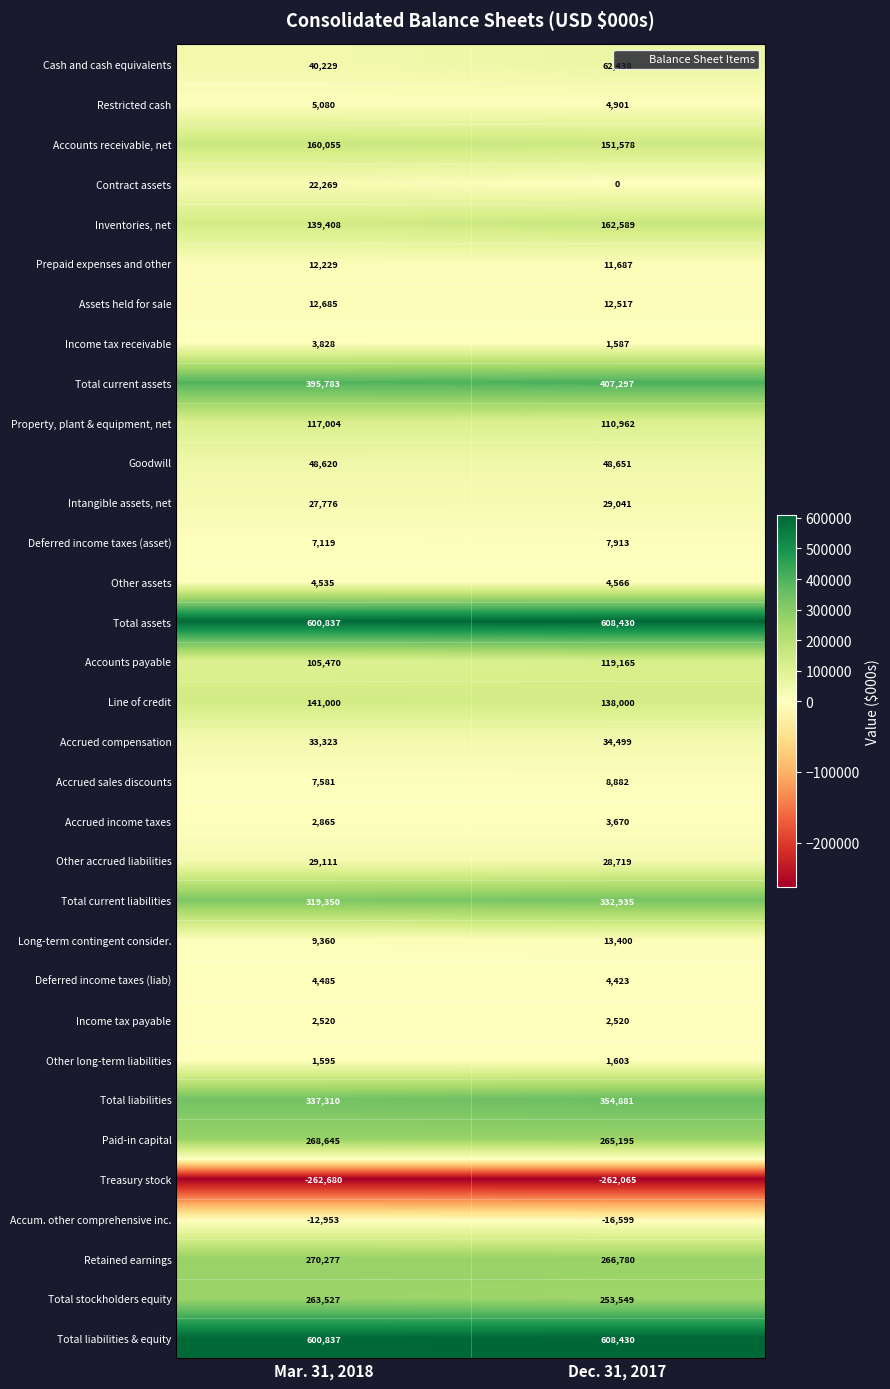

What is the difference between the maximum and minimum values in the Retained earnings series?

3497